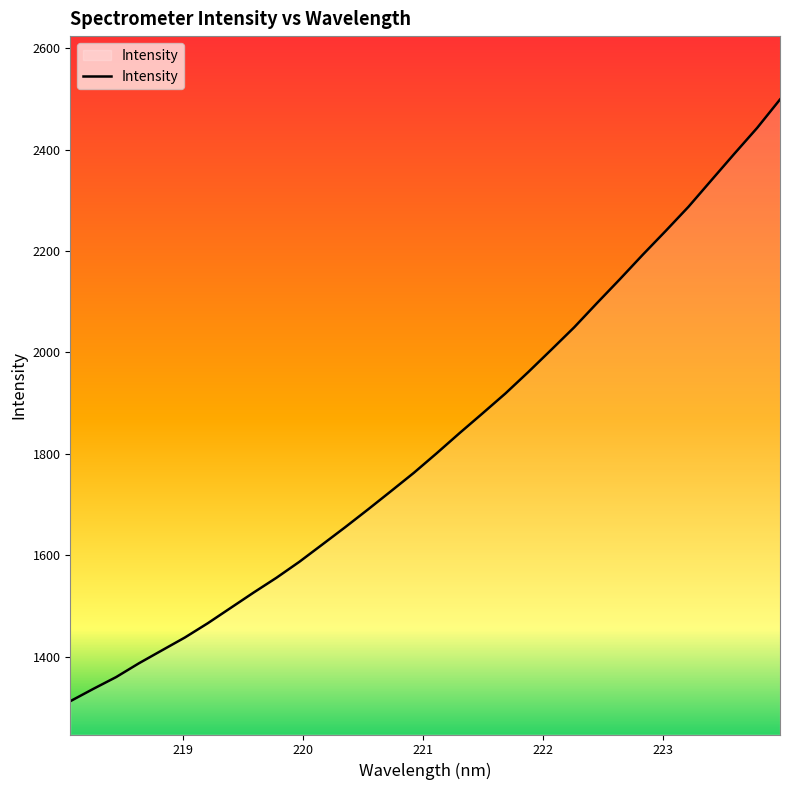

What is the greatest value displayed?

2498.7